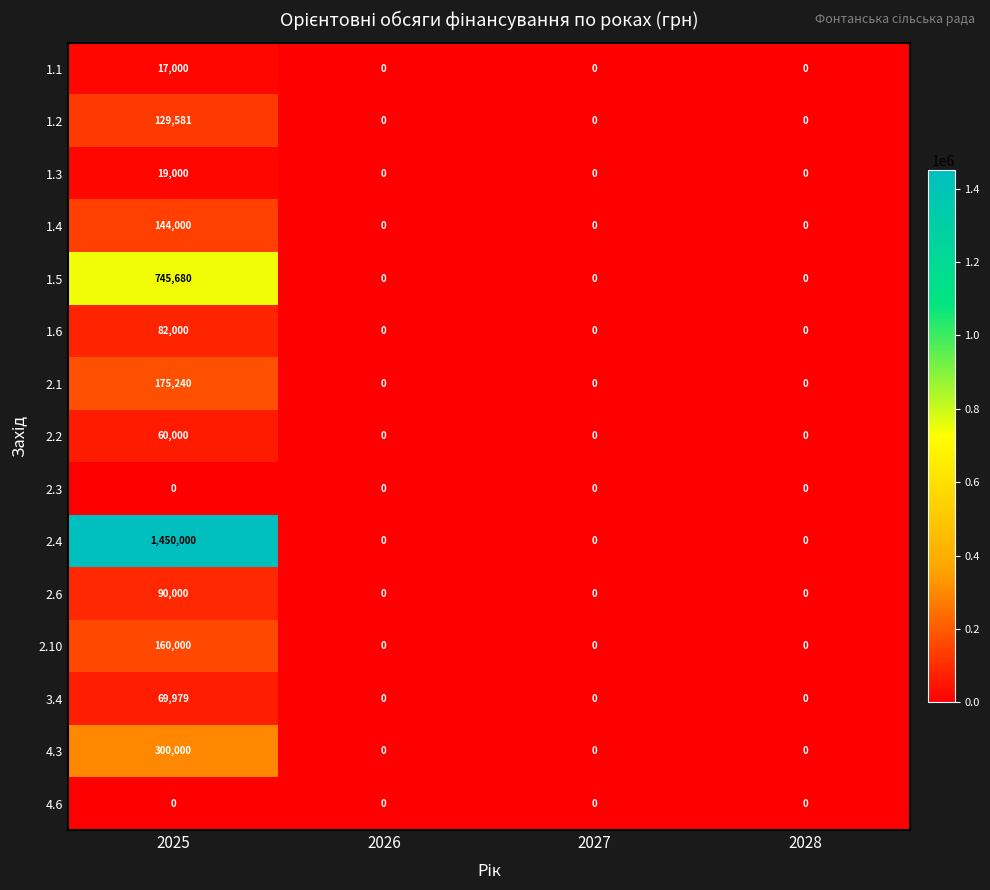

At how many categories does at least one series exceed 417915?

1